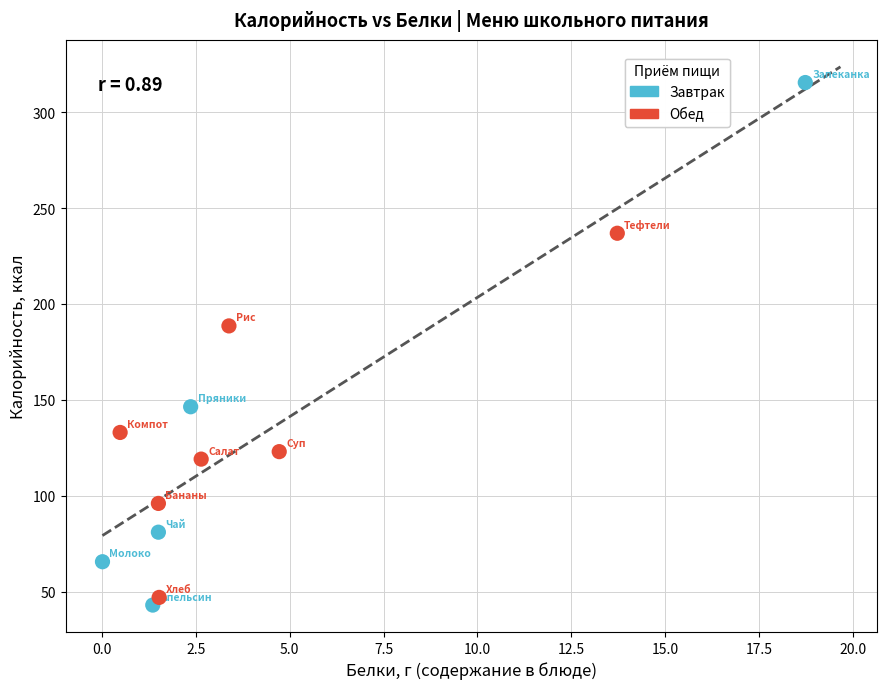

Which series has the widest spread of Y values?

Завтрак